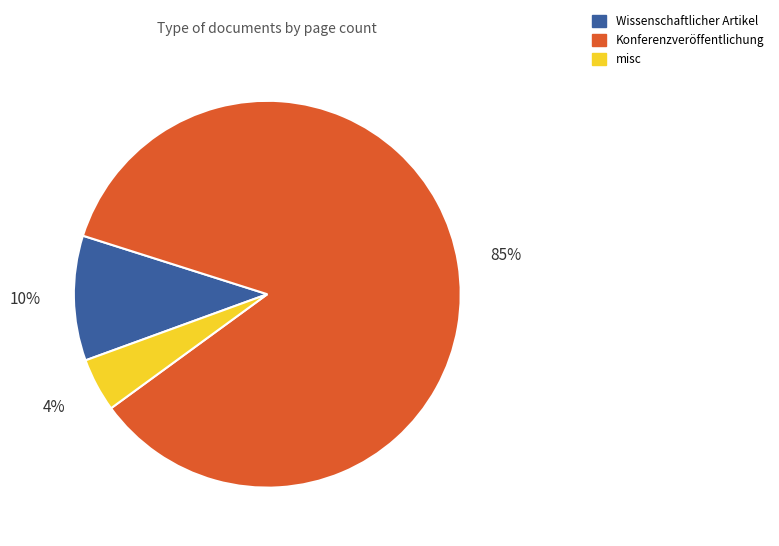

To the nearest percent, what is the average slice percentage?

33%